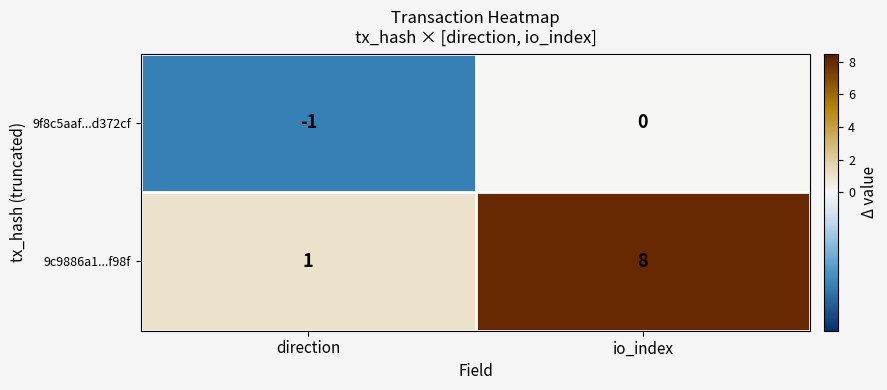

List the labels in order of 9f8c5aaf...d372cf value, largest first.

io_index, direction